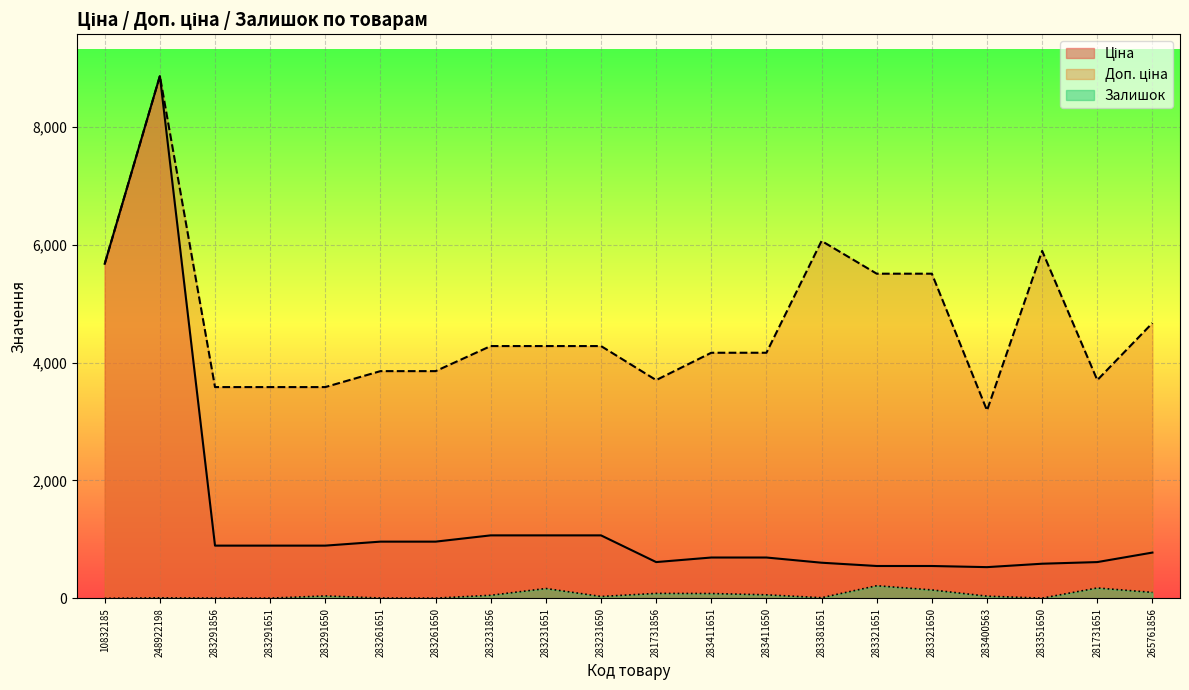

Reading left to right, list all the values displayed in this chart.

Ціна: 5673.8	8856.7	895.9	895.9	895.9	963.5	963.5	1069.8	1069.8	1069.8	617.0	694.3	694.3	606.1	550.6	550.6	531.3	589.2	617.0	778.3
Доп. ціна: 5673.8	8856.7	3583.6	3583.6	3583.6	3854.0	3854.0	4279.1	4279.1	4279.1	3701.9	4165.6	4165.6	6061.2	5505.8	5505.8	3187.6	5892.2	3701.9	4669.7
Залишок: 2.0	11.0	7.0	6.0	43.0	8.0	6.0	54.0	169.0	34.0	86.0	84.0	62.0	13.0	216.0	145.0	39.0	6.0	178.0	103.0